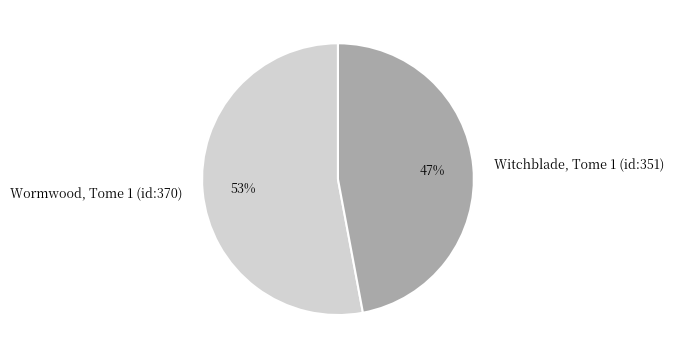

How many segments does this pie chart have?

2